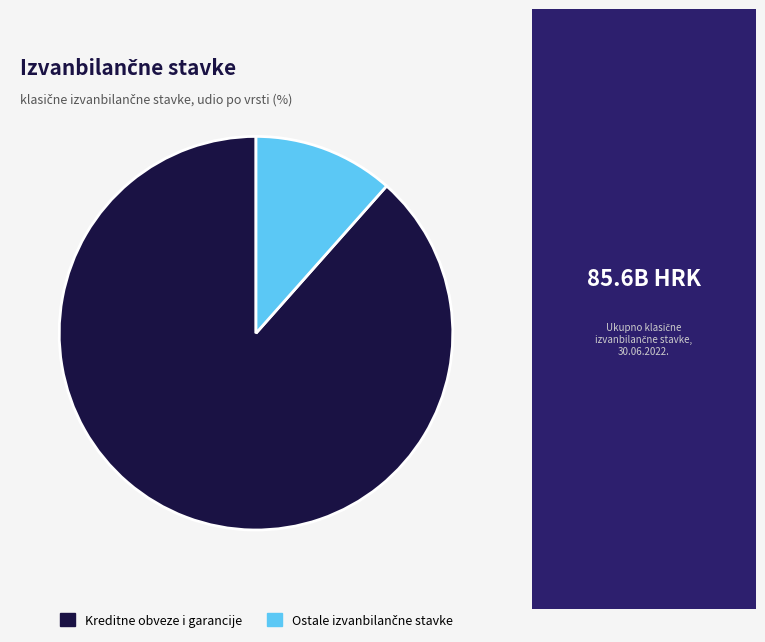

The Kreditne obveze i garancije slice represents 88% of the pie. True or false?

True